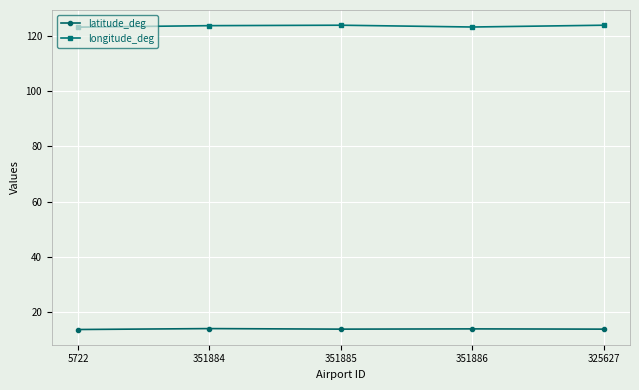

The value of longitude_deg at 351886 is 123.3. True or false?

True